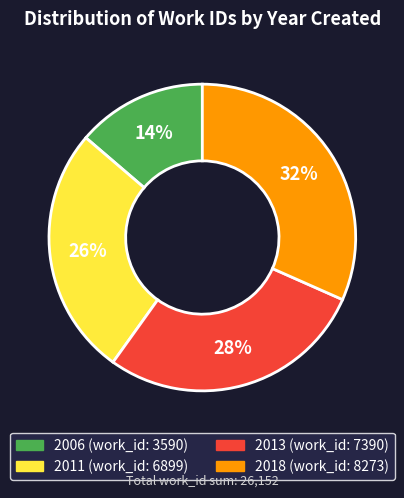

Is the sum of 2011 and 2018 greater than half?

Yes